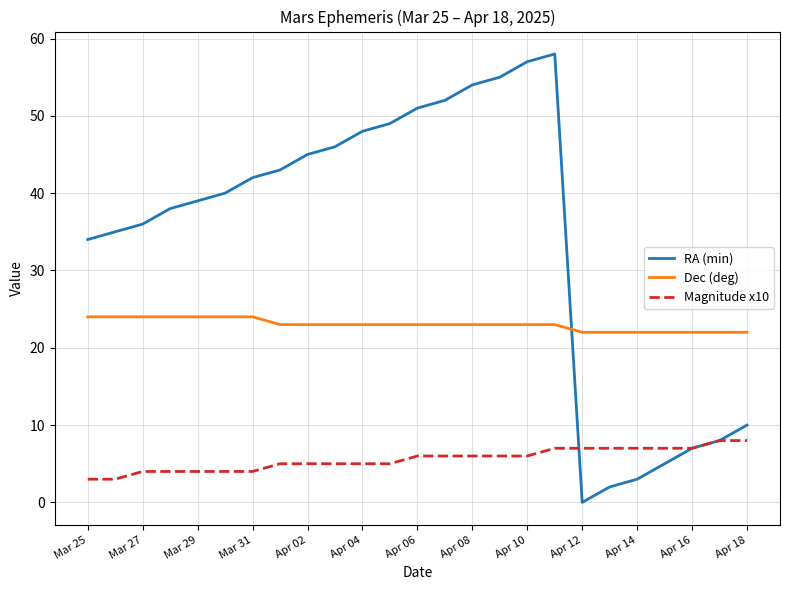

What is the lowest value of the Magnitude x10 series?

3